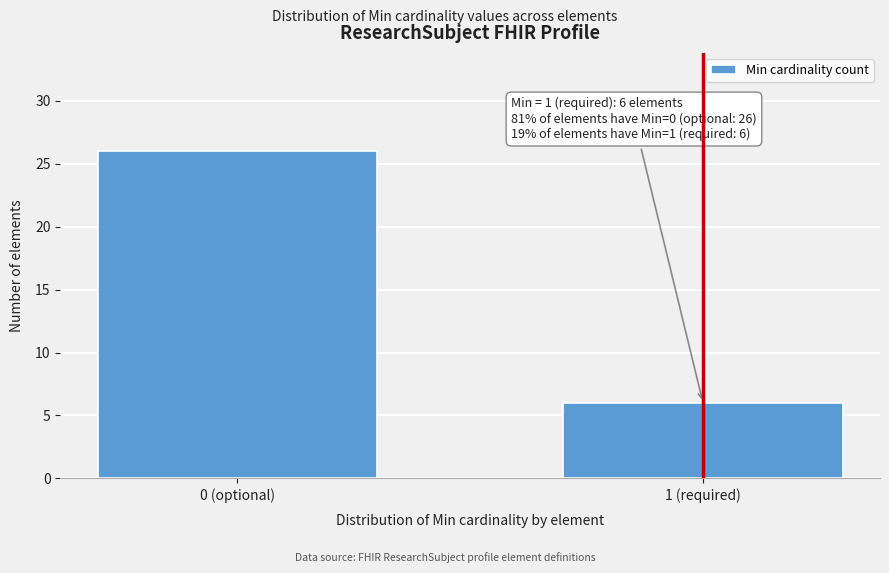

Reading right to left, list all the values displayed in this chart.

1 (required)=6	0 (optional)=26